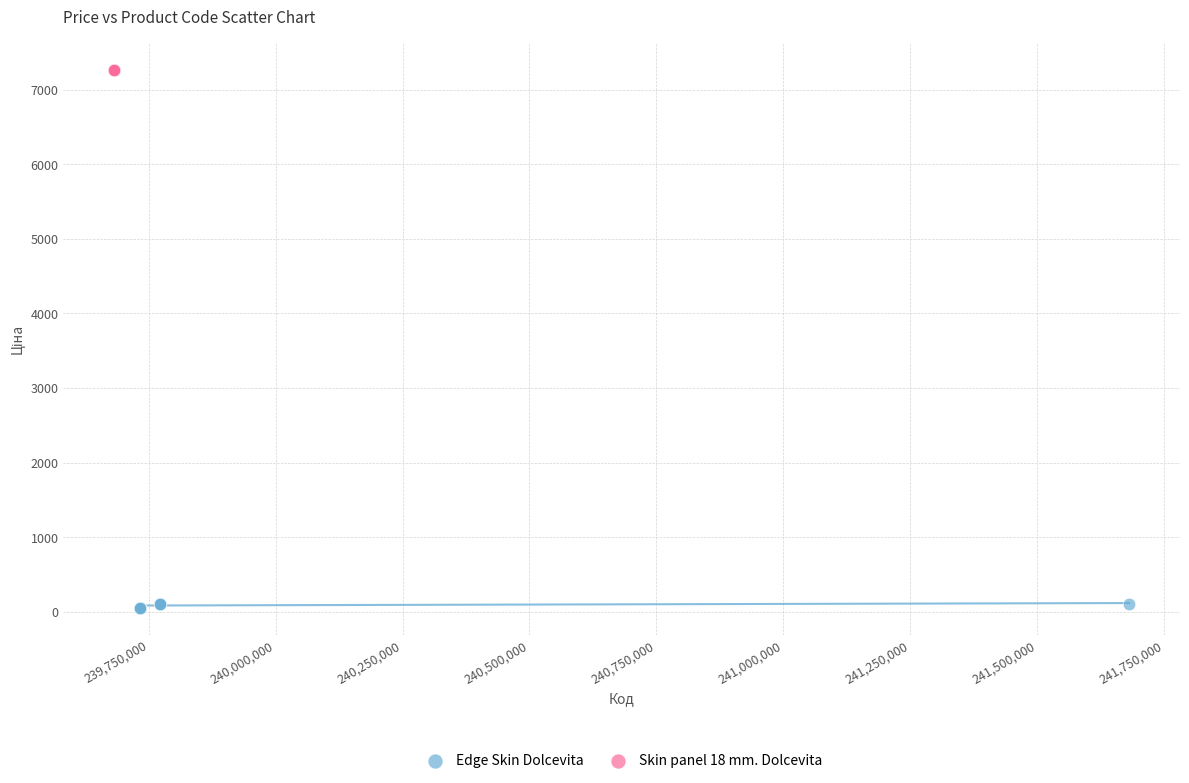

Which series contains the lowest Y value?

Edge Skin Dolcevita